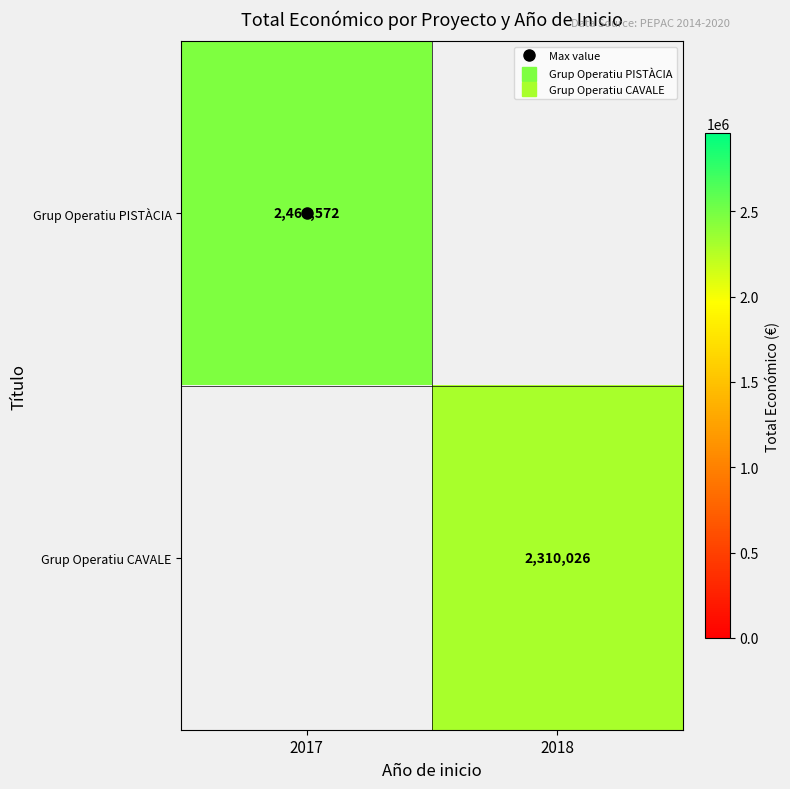

What is the sum of all Grup Operatiu PISTÀCIA values?

2464572